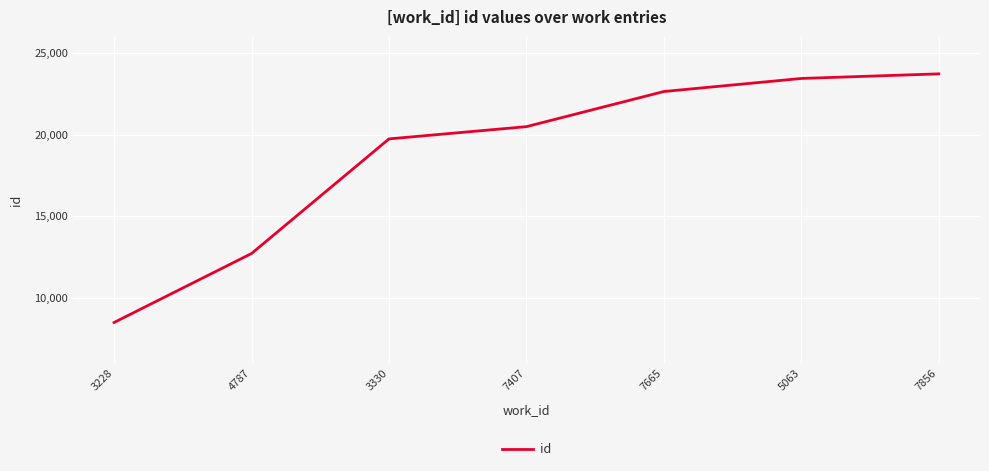

What is the sum of the values at 3228 and 7407?

28962